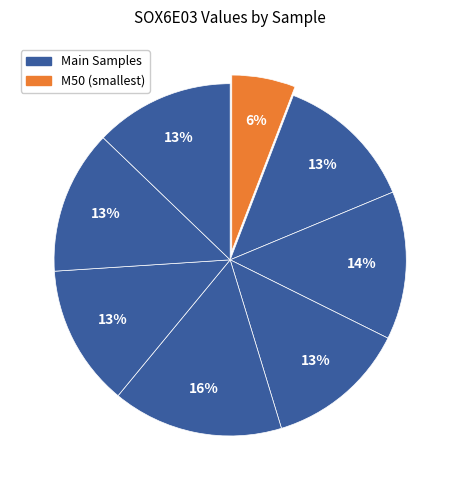

Count the number of slices in the pie.

8